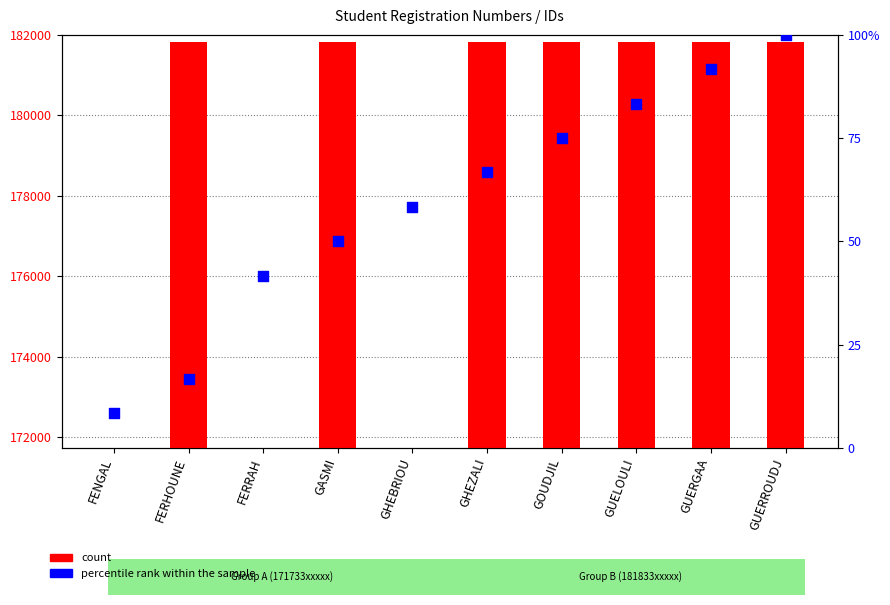

What is the total value across all series at GOUDJIL?

181908.0